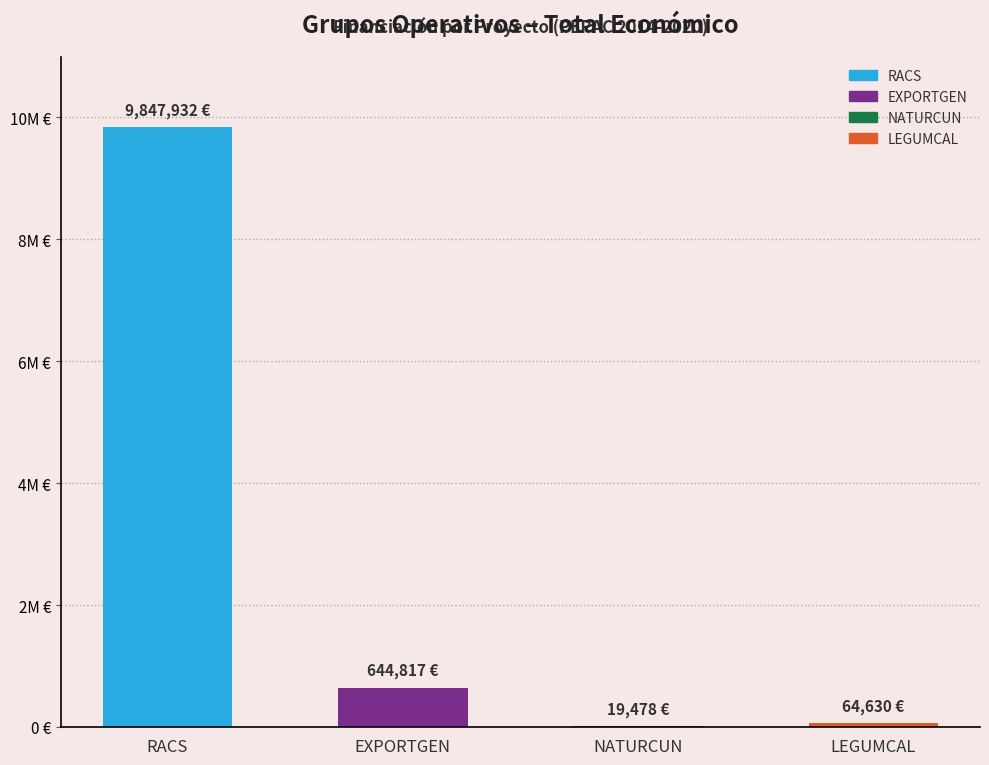

At which label does the data first exceed 644817?

RACS